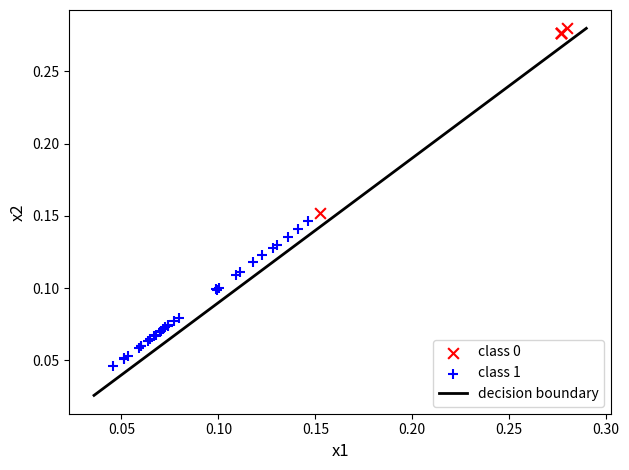

Which series contains the lowest Y value?

class 1